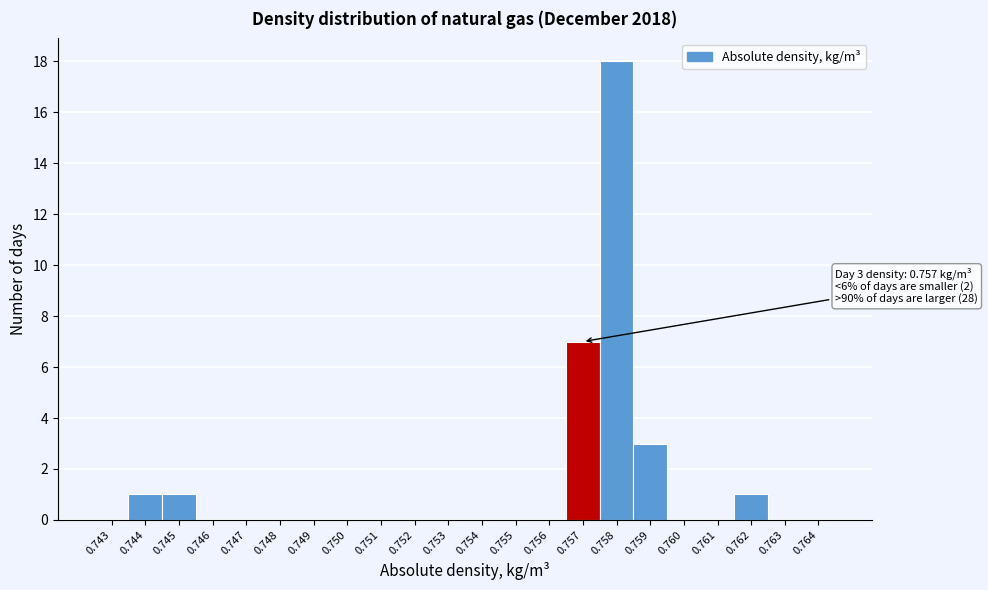

Reading right to left, extract all data points from this chart.

0.764=0	0.763=0	0.762=1	0.761=0	0.760=0	0.759=3	0.758=18	0.757=7	0.756=0	0.755=0	0.754=0	0.753=0	0.752=0	0.751=0	0.750=0	0.749=0	0.748=0	0.747=0	0.746=0	0.745=1	0.744=1	0.743=0